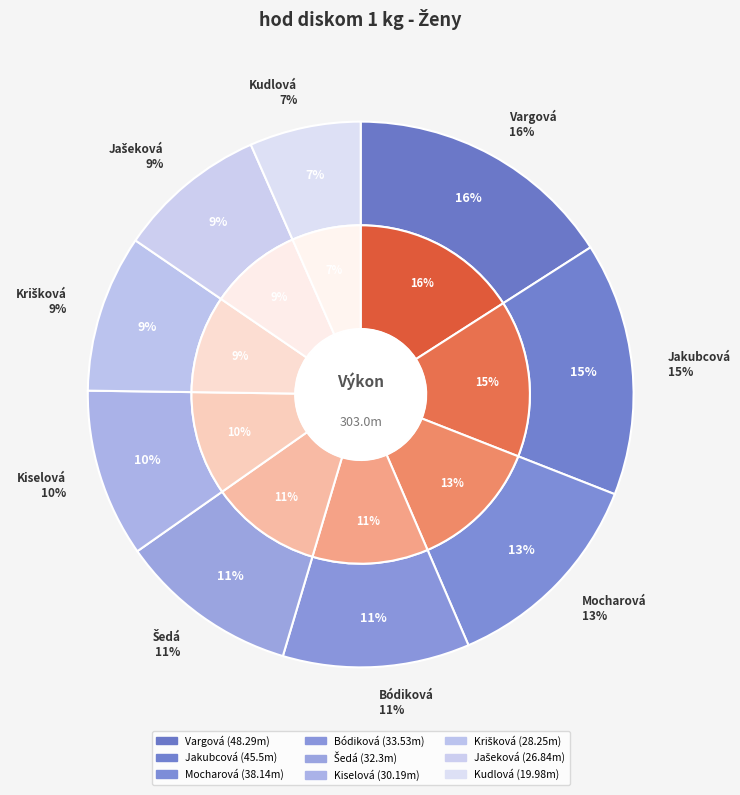

Count the number of slices in the pie.

9